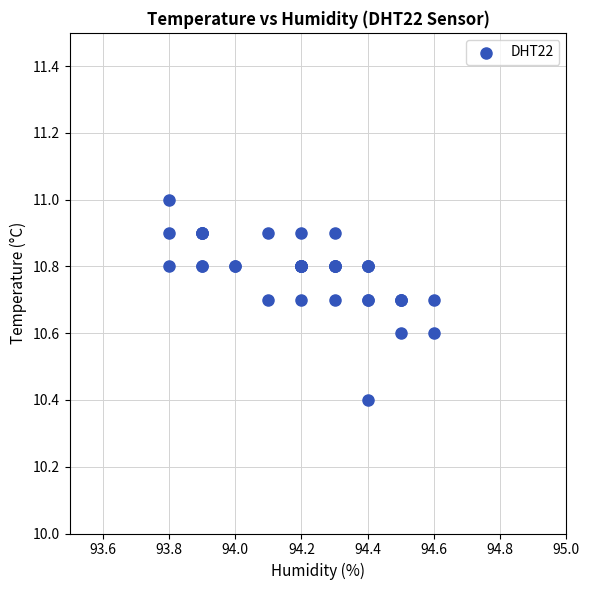

What Y value in the scatter plot is closest to 10?

10.4